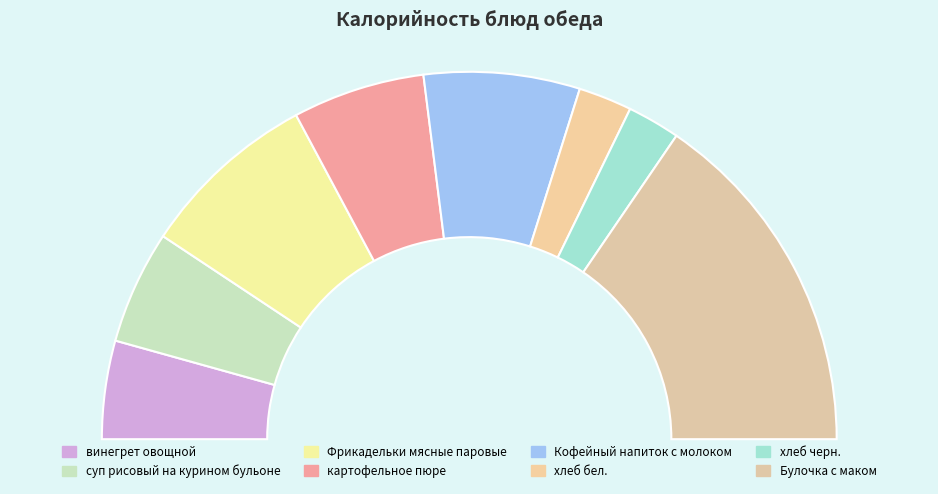

The Фрикадельки мясные паровые slice represents 16% of the pie. True or false?

True